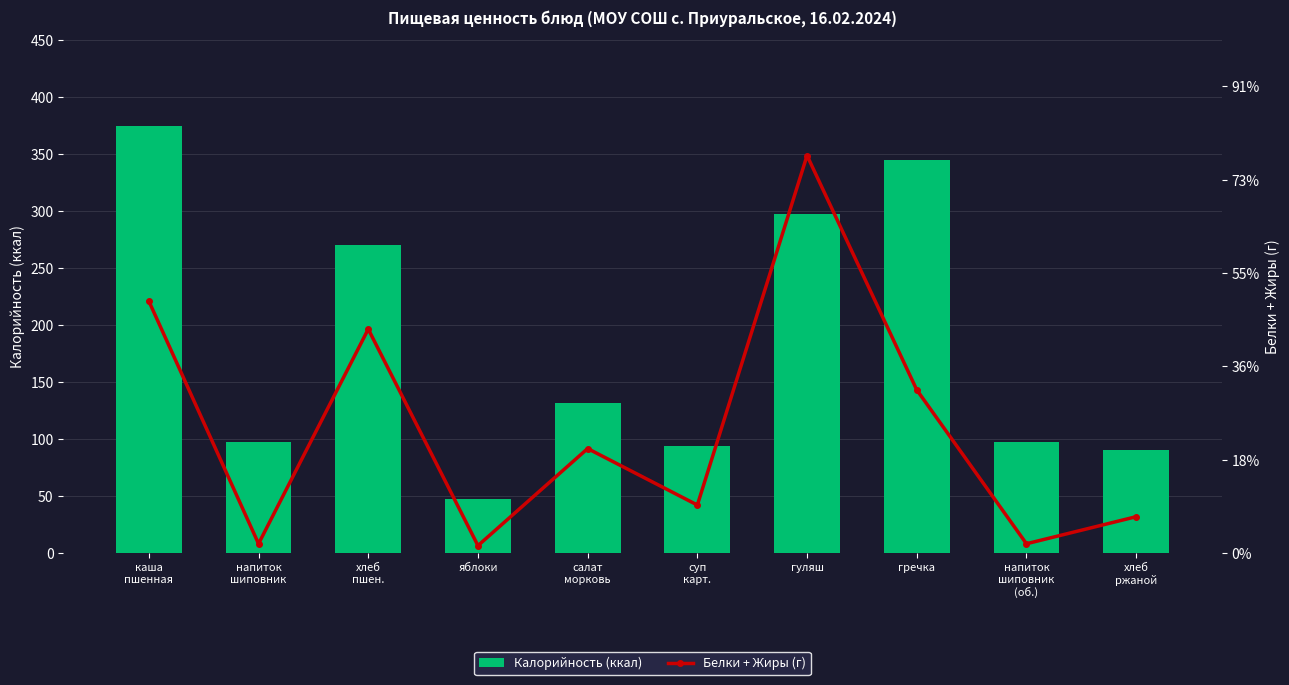

What is the label of the 10th bar from the right?

каша
пшенная